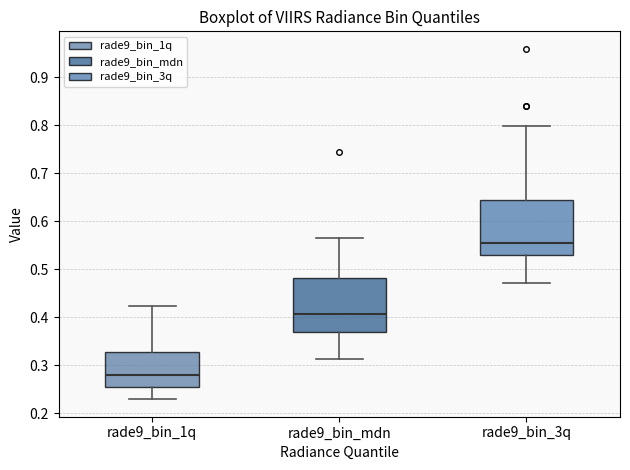

Which box has the highest median line?

rade9_bin_3q